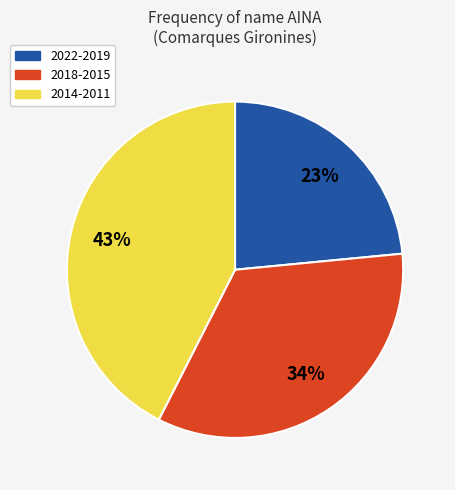

Count the number of slices in the pie.

3